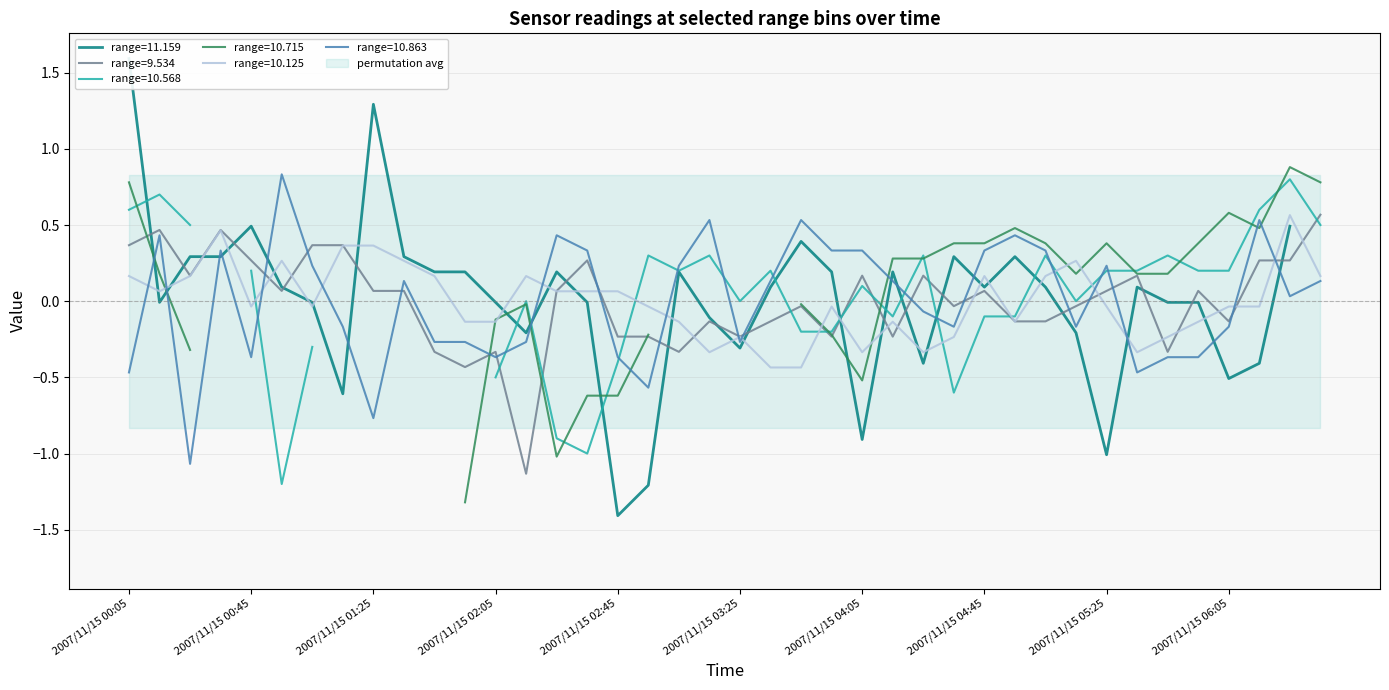

True or false: 9.534 has more than 2 interior local peaks.

True